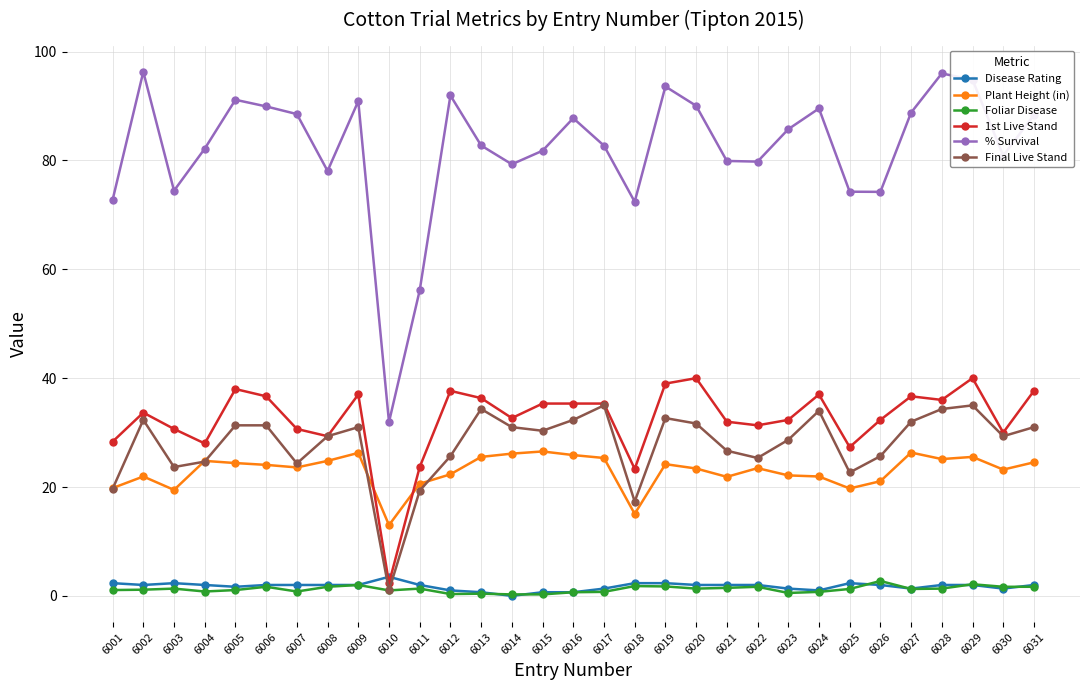

Where do Plant Height (in) and 1st Live Stand first cross each other?

6009 and 6010